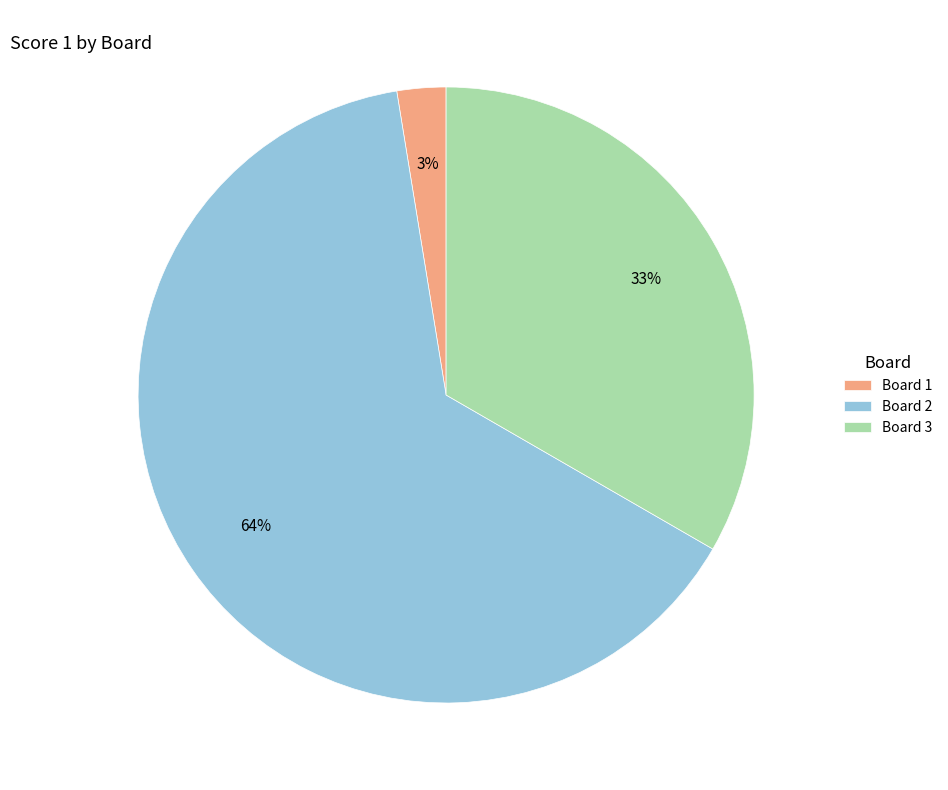

Is Board 3 the majority of the pie?

No